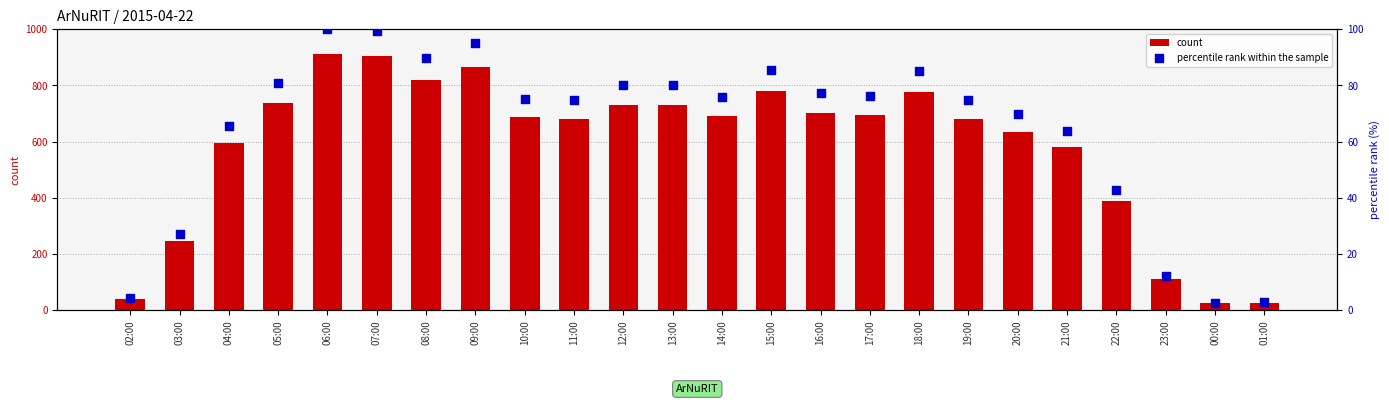

At which category is the sum across all series the highest?

06:00